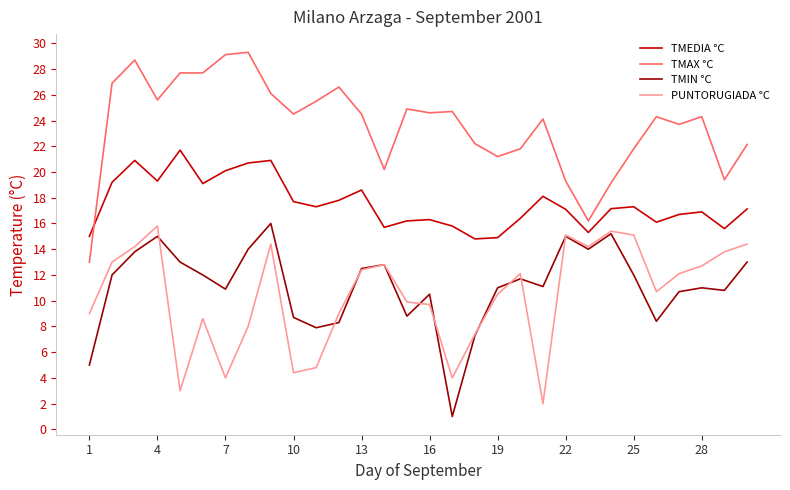

Which series has the largest total across all categories?

TMAX °C